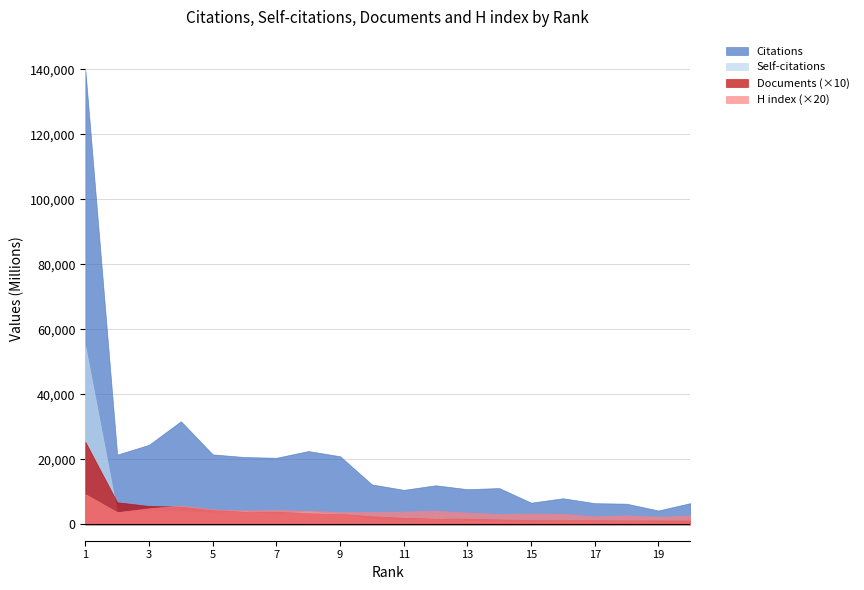

At 7, list the series in order from largest to smallest.

Citations, Self-citations, Documents, H index